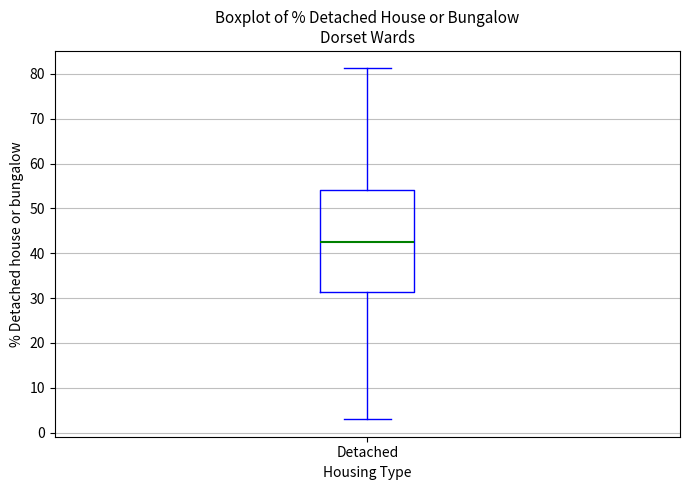

Read this box plot against the y-axis: the position of the median line, the range covered by the box, and the ends of both whiskers. The values are not printed on the chart, so give them approximately, as read against the axis.

median 43, box 31 to 54, whiskers 3 to 81